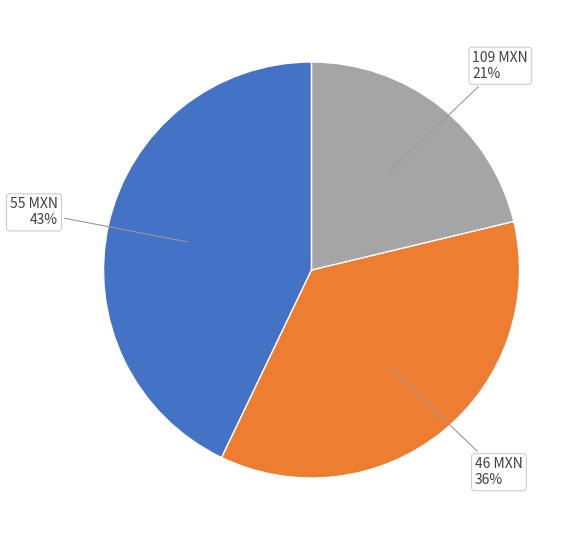

Is there a majority slice in this chart?

No